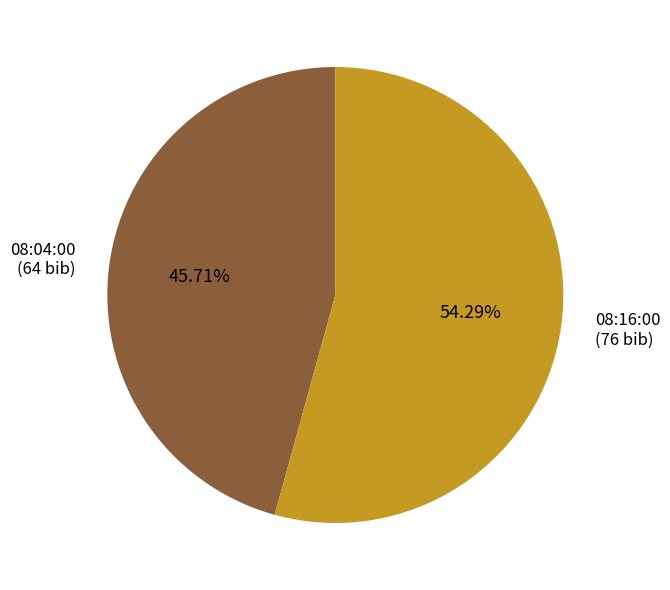

What is the smallest slice in the pie chart?

08:04:00